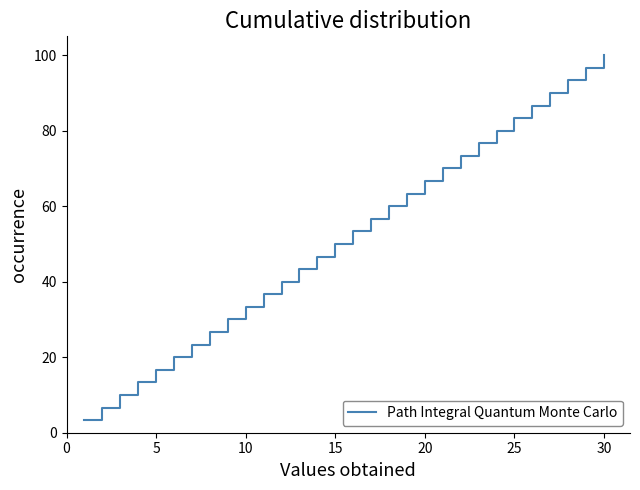

What is the maximum value shown in the chart?

100.0